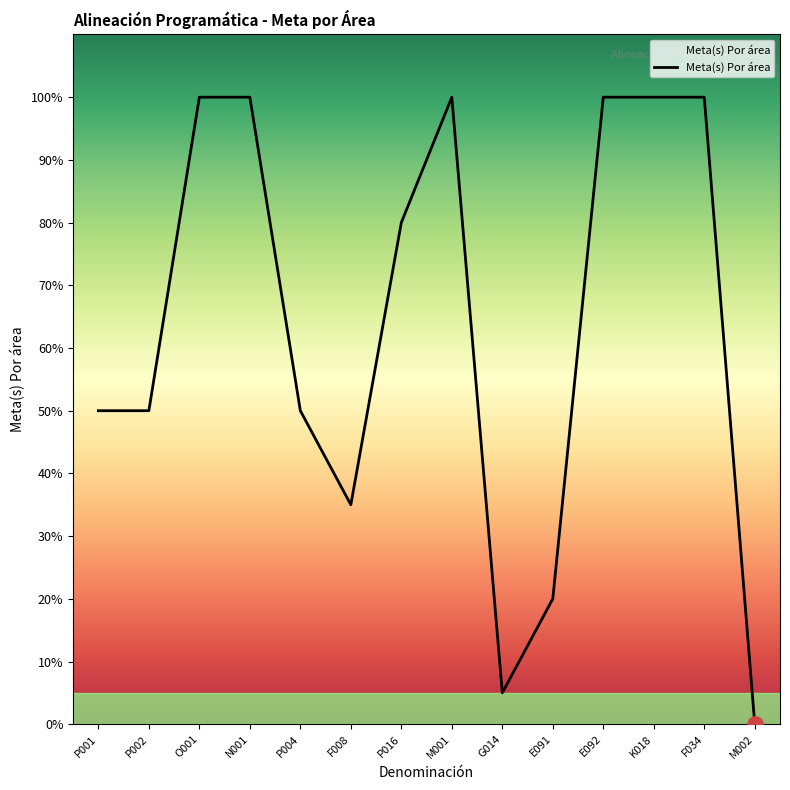

Between E092 and M002, which is larger?

E092